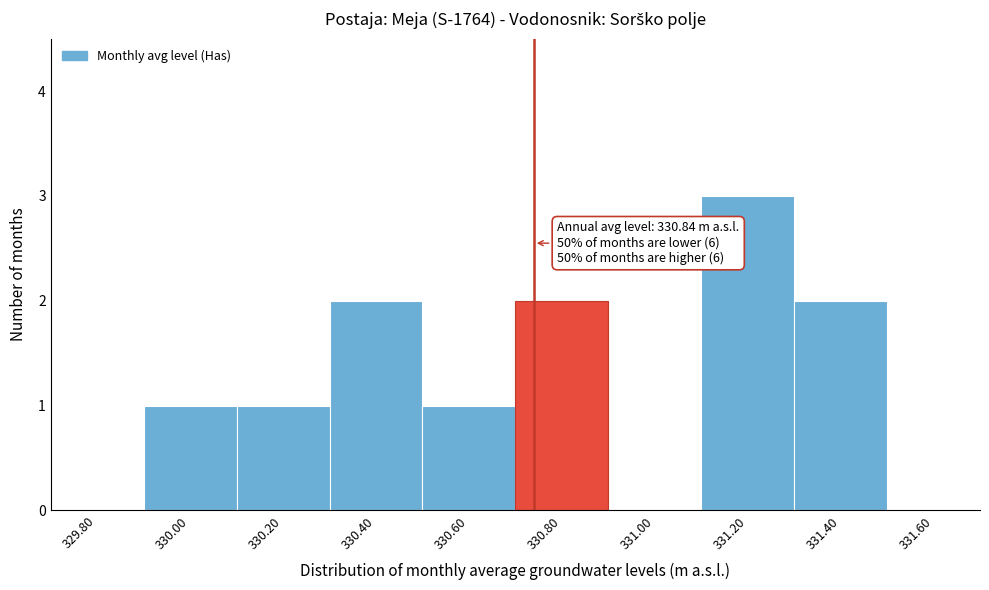

Reading right to left, extract all data points from this chart.

331.60=0	331.40=2	331.20=3	331.00=0	330.80=2	330.60=1	330.40=2	330.20=1	330.00=1	329.80=0